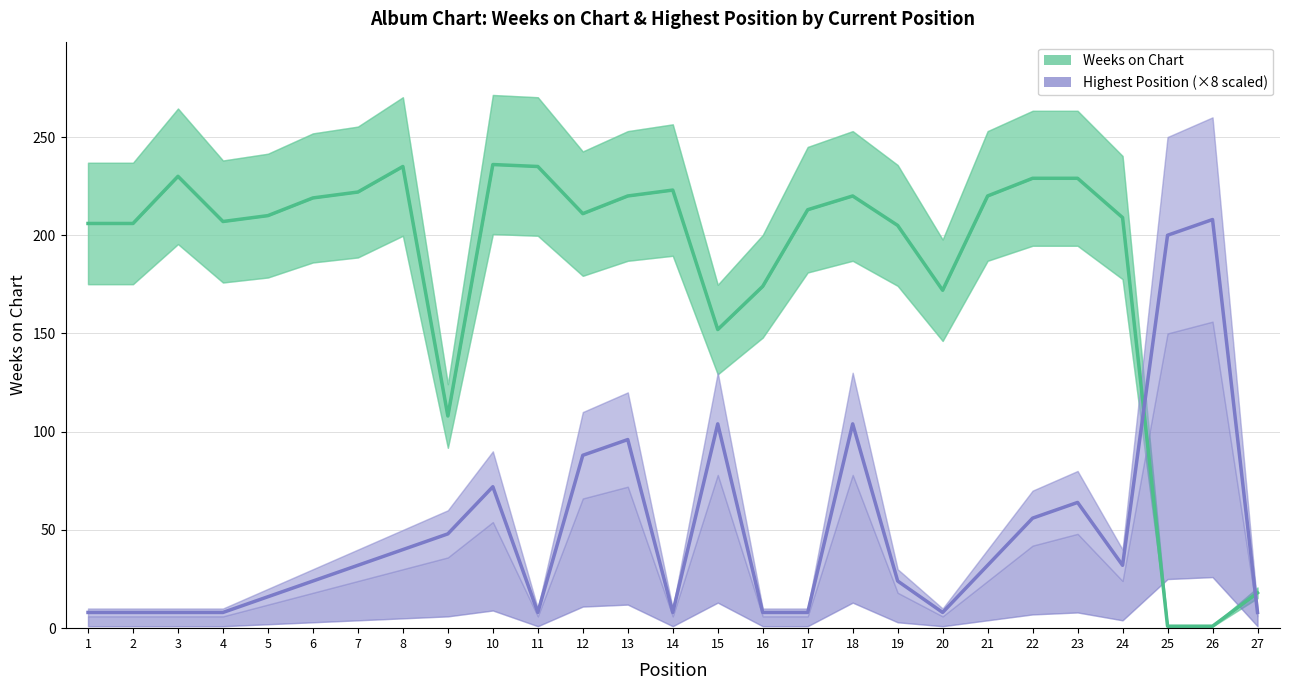

What is the difference between the second highest and second lowest values in the Highest Position (×8) series?

192